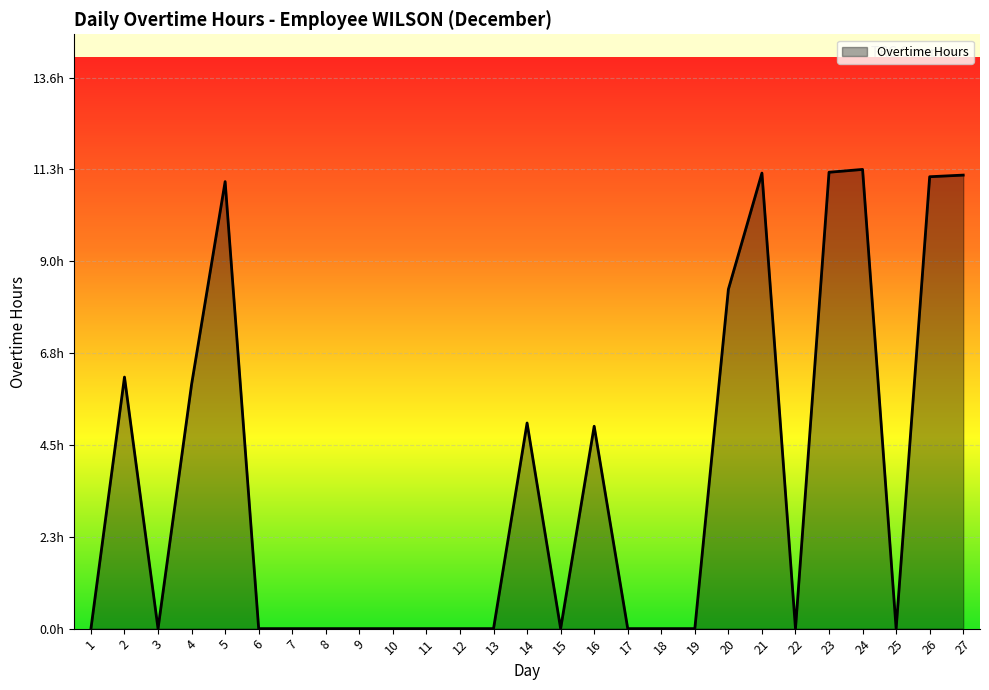

Between 4 and 25, which is larger?

4